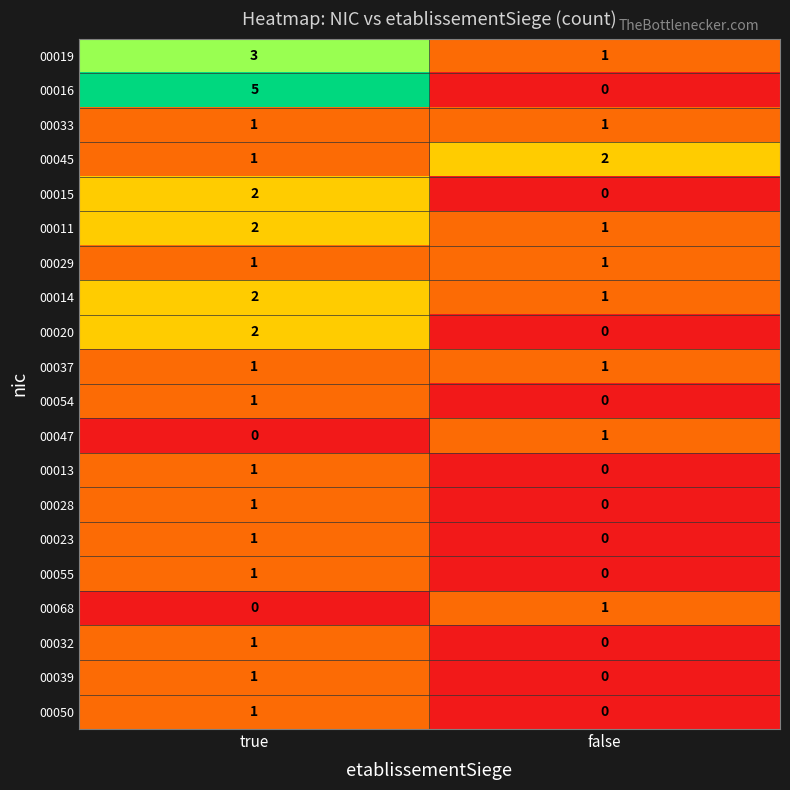

Which series has the largest range (max minus min)?

00016